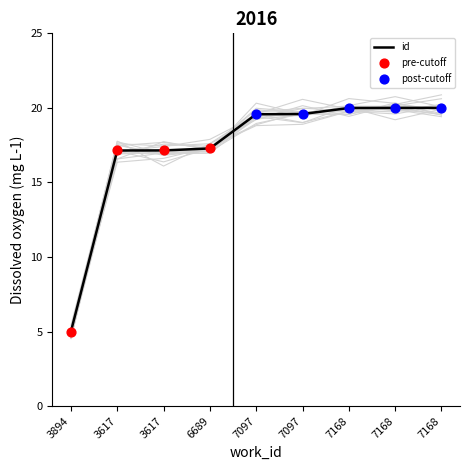

What is the ratio of the value at 7168 to the value at 6689?

1.2